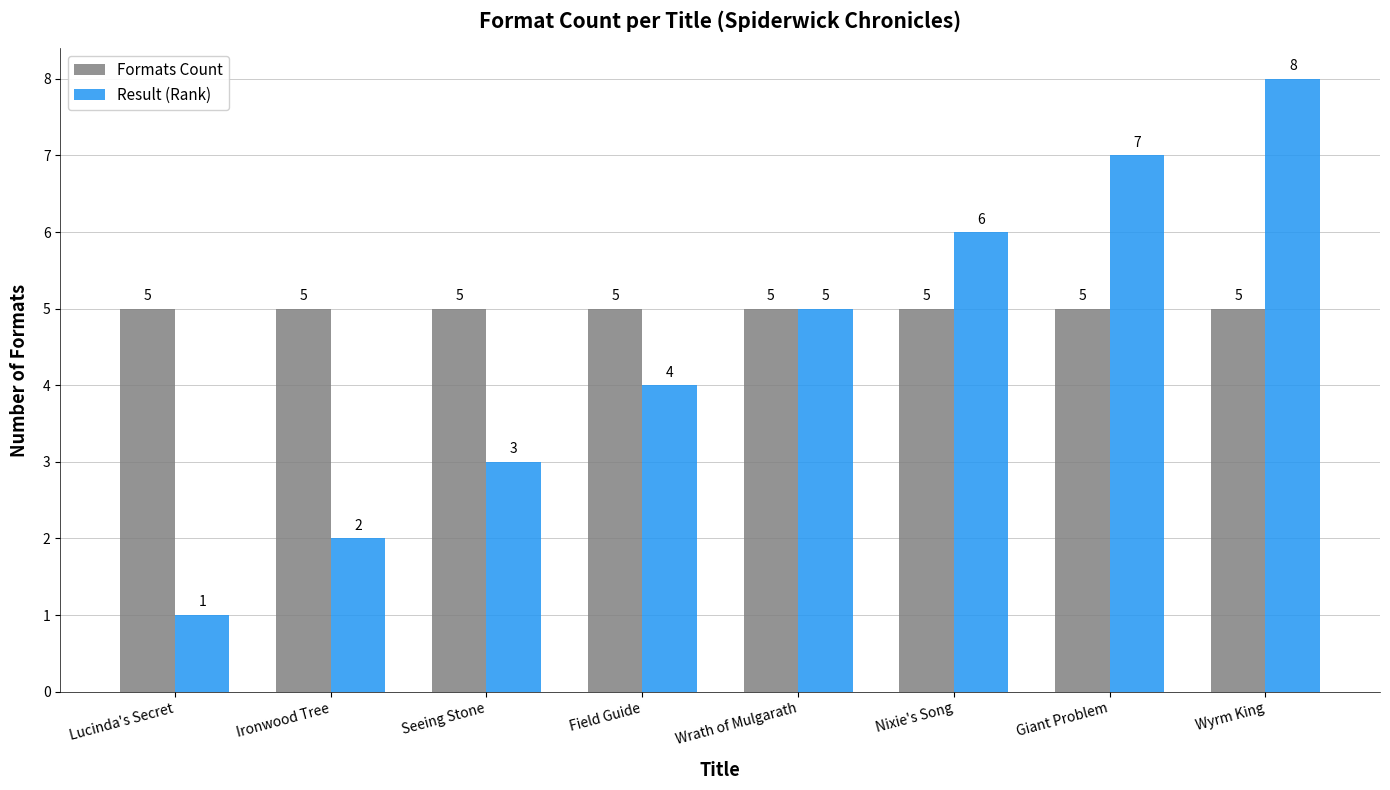

How many groups of bars are there?

8